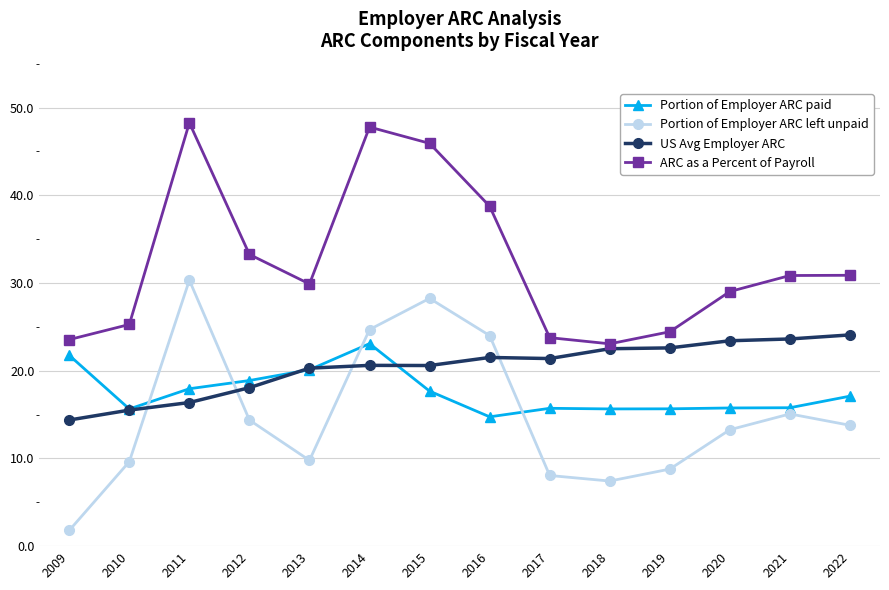

True or false: ARC as a Percent of Payroll and Portion of Employer ARC left unpaid cross at least once.

False